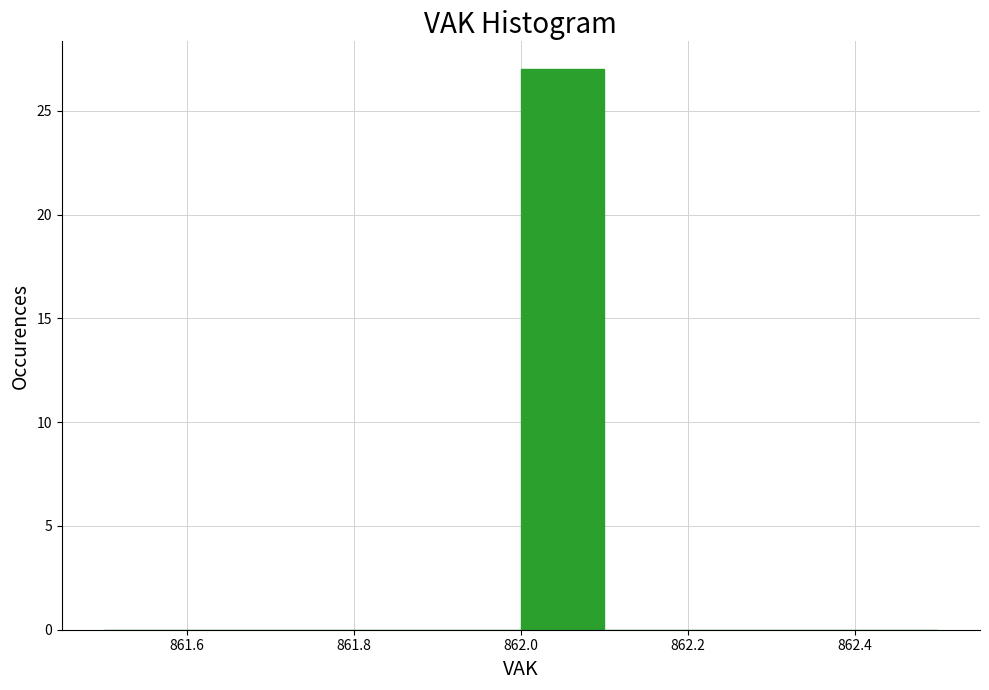

Over which range of the x-axis is the bar tallest?

862.0 to 862.1